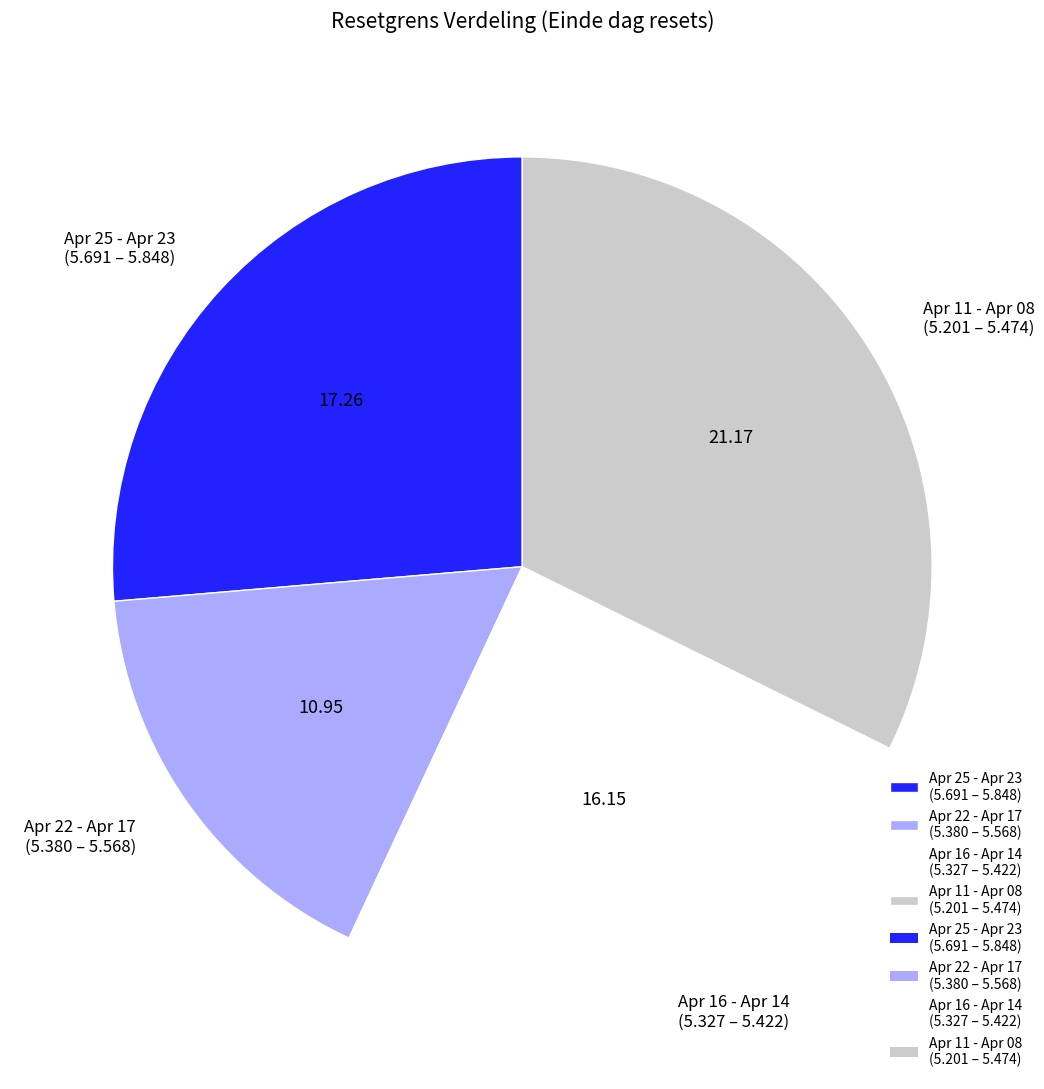

How many slices are in this pie chart?

4